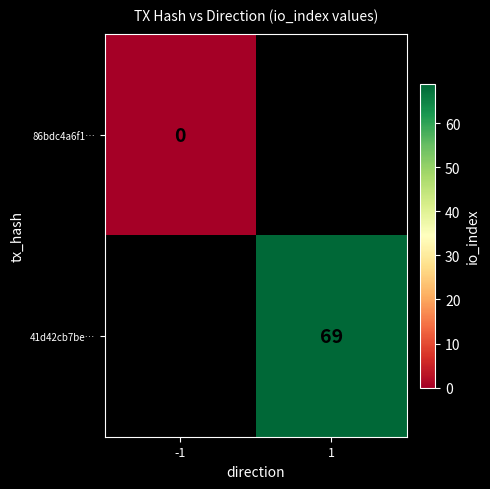

Is the value of 86bdc4a6f1… at -1 greater than the value of 41d42cb7be… at 1?

No